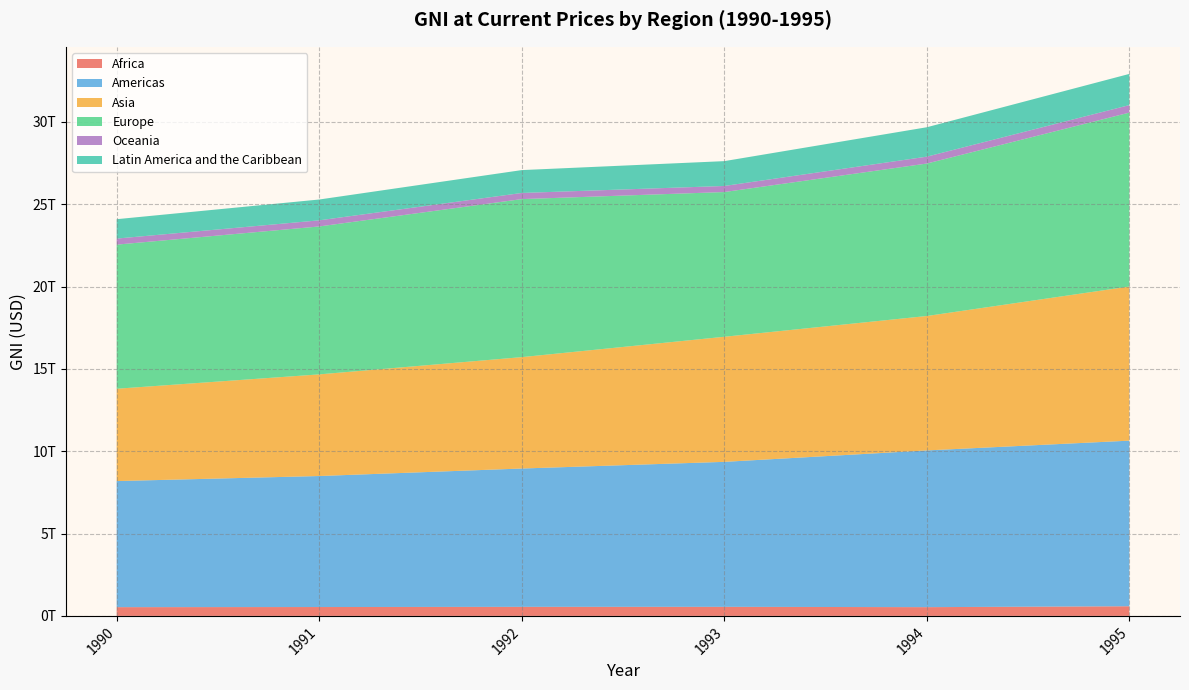

Reading right to left, list all the values displayed in this chart.

Africa: 585657066369.5	531309163910.0	550797279547.0	549663428547.1	538613460396.2	531331730725.3
Americas: 10057575015592.5	9518537672804.6	8804623128257.7	8400915299978.4	7956457919564.8	7657653750498.4
Asia: 9361222159496.8	8163389572182.0	7596744341376.0	6764786590820.9	6172693080980.7	5606639676964.7
Europe: 10560960204904.6	9258739404887.6	8788817783116.8	9597068687217.6	8983440599780.3	8751551861666.4
Oceania: 456635702968.4	418797164676.1	369139967782.6	372481722188.2	371942410568.0	367590056418.2
Latin America and the Caribbean: 1893970449147.5	1785718529155.5	1508235239278.9	1389352893555.6	1264835672435.7	1177680784564.8